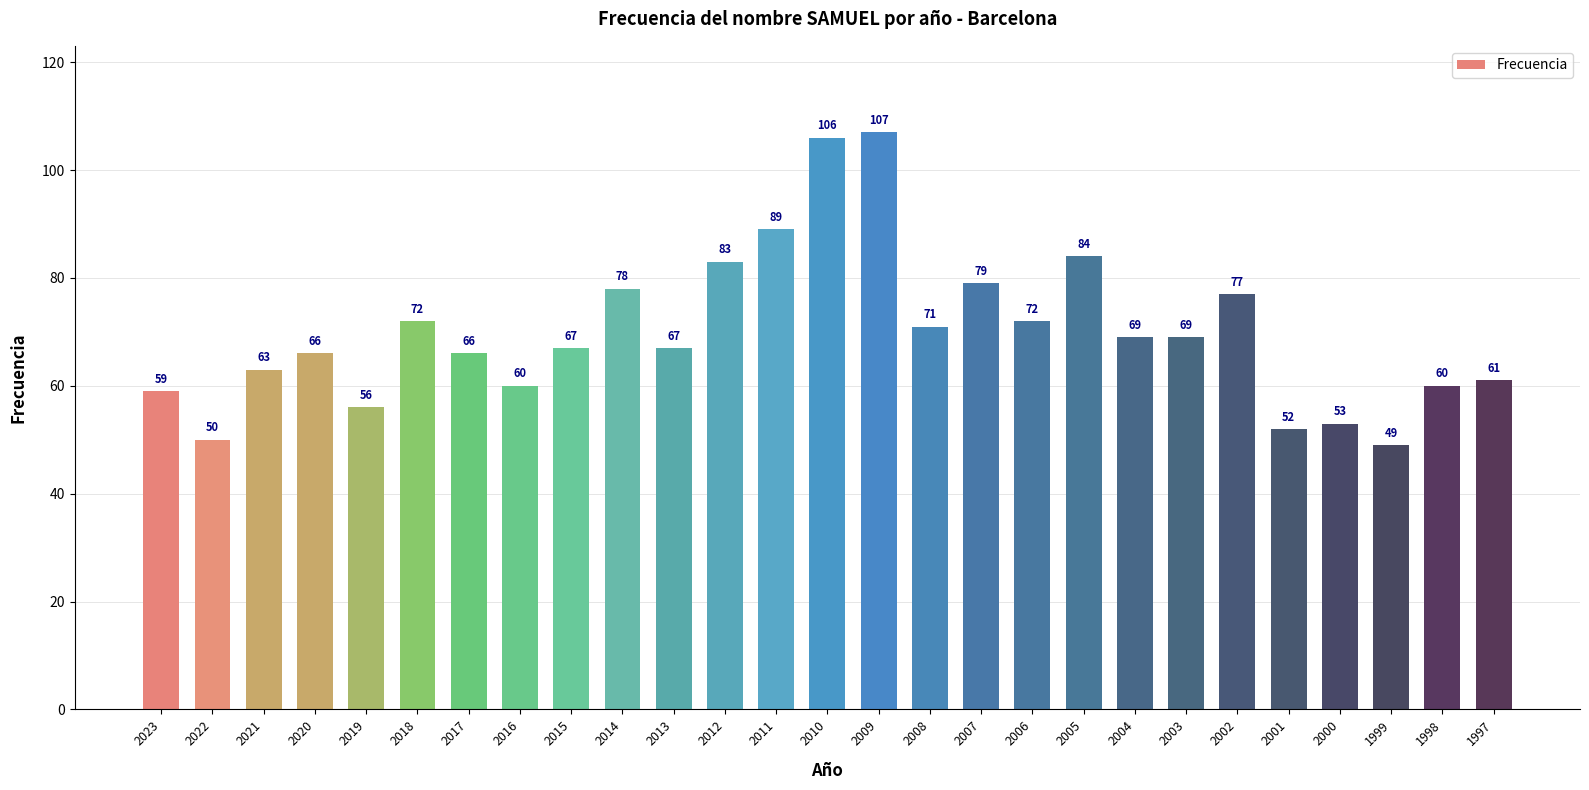

What is the minimum value shown in the chart?

49